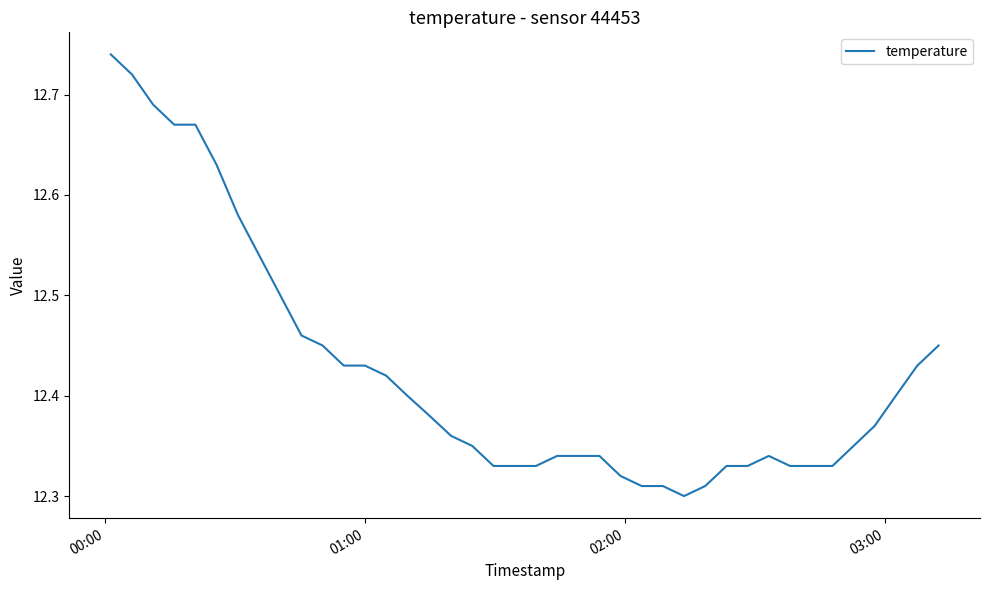

What is the difference between the maximum and minimum values?

0.4